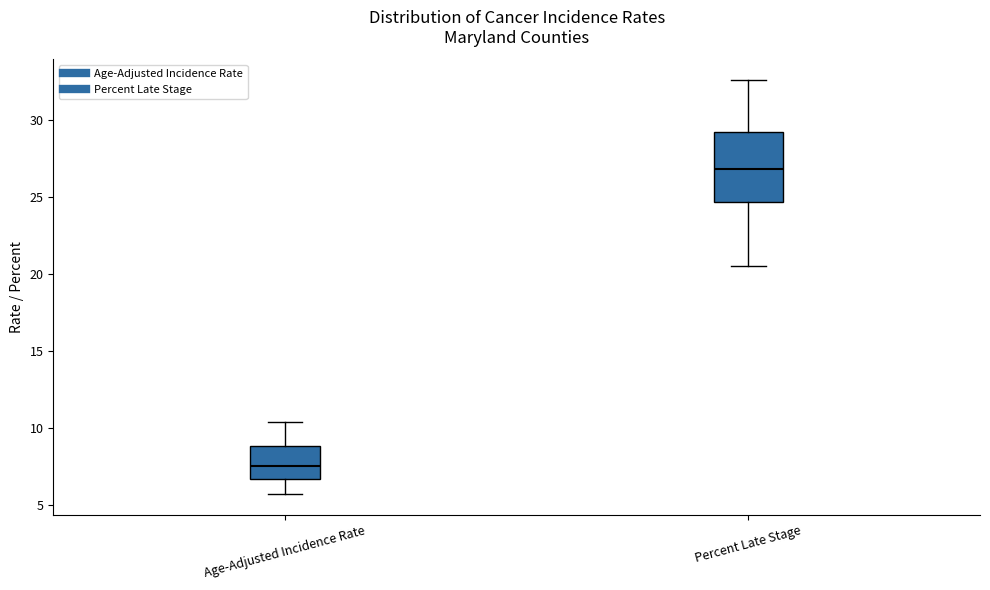

Which box is the tallest, from its lower edge to its upper edge?

Percent Late Stage